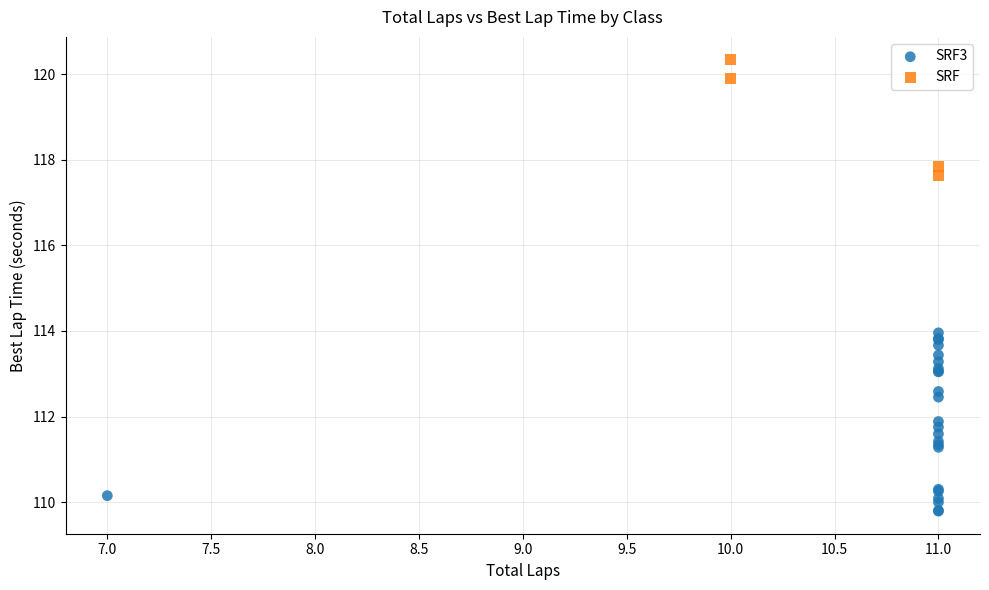

Which series reaches the maximum Y coordinate?

SRF